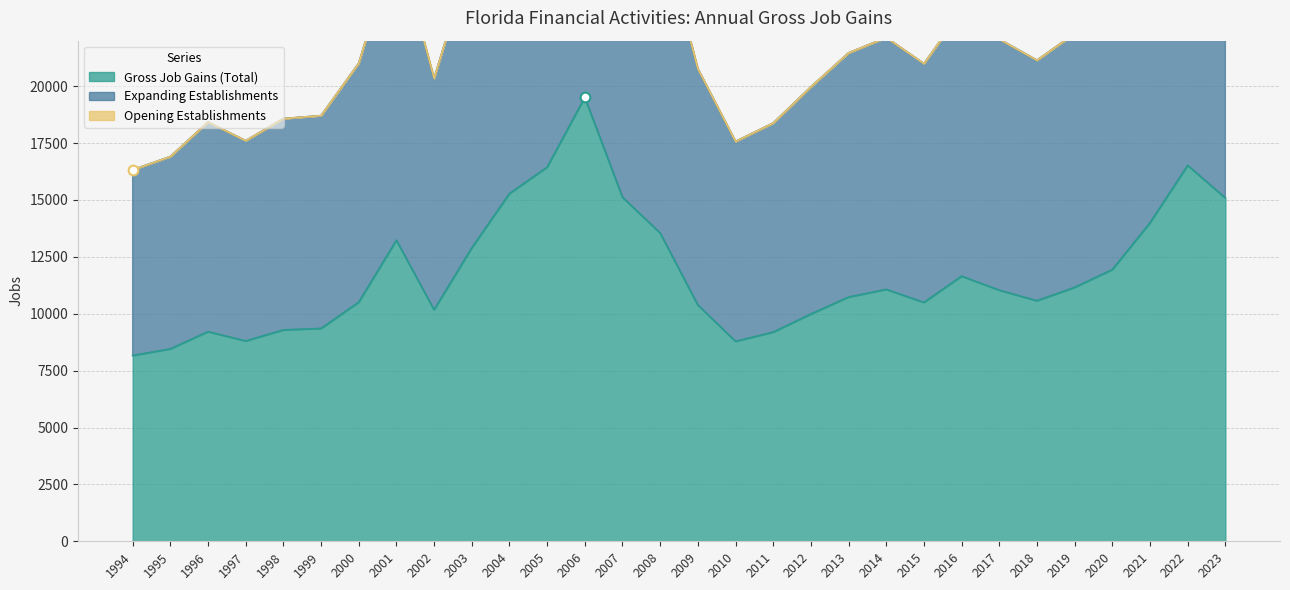

How many data points in Gross Job Gains (Total) are above 11034?

14